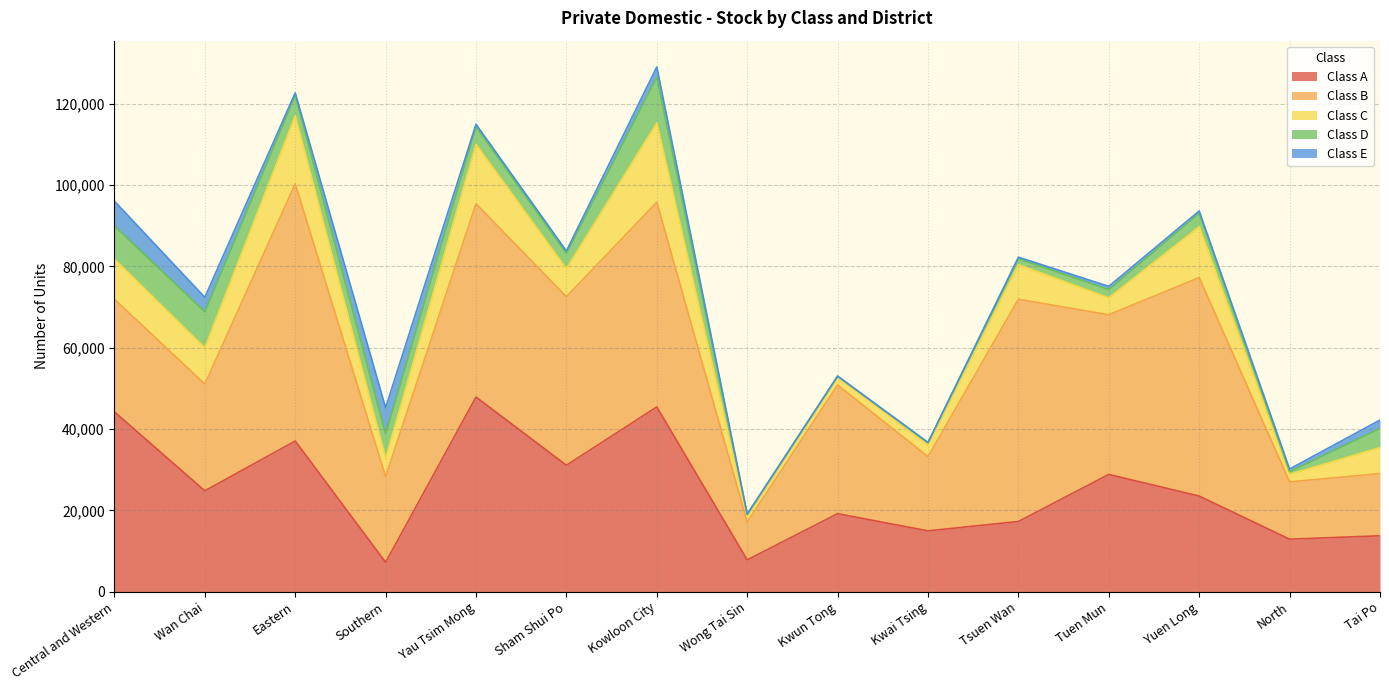

What is the spread (max minus min) of values at Central and Western?

38140